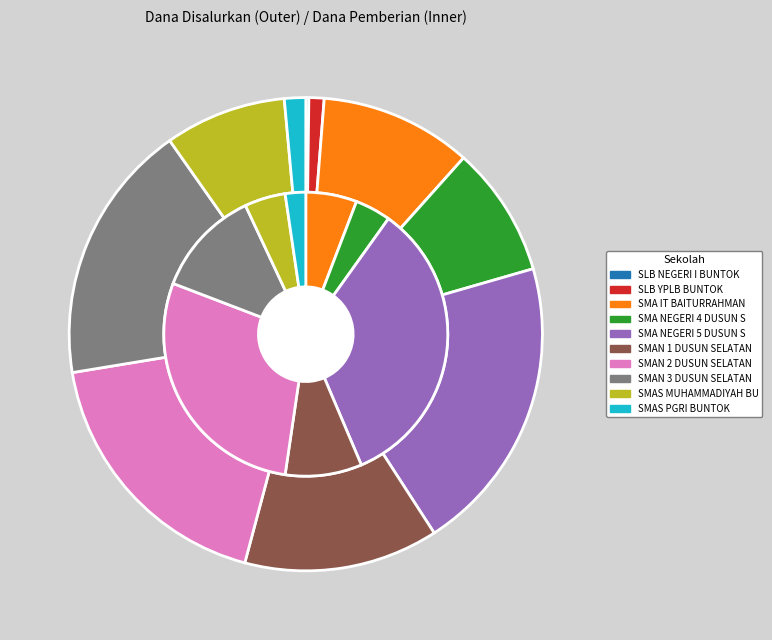

Approximately how many times larger is the value at SMAS MUHAMMADIYAH BUNTOK compared to SMA NEGERI 5 DUSUN SELATAN?

0.4